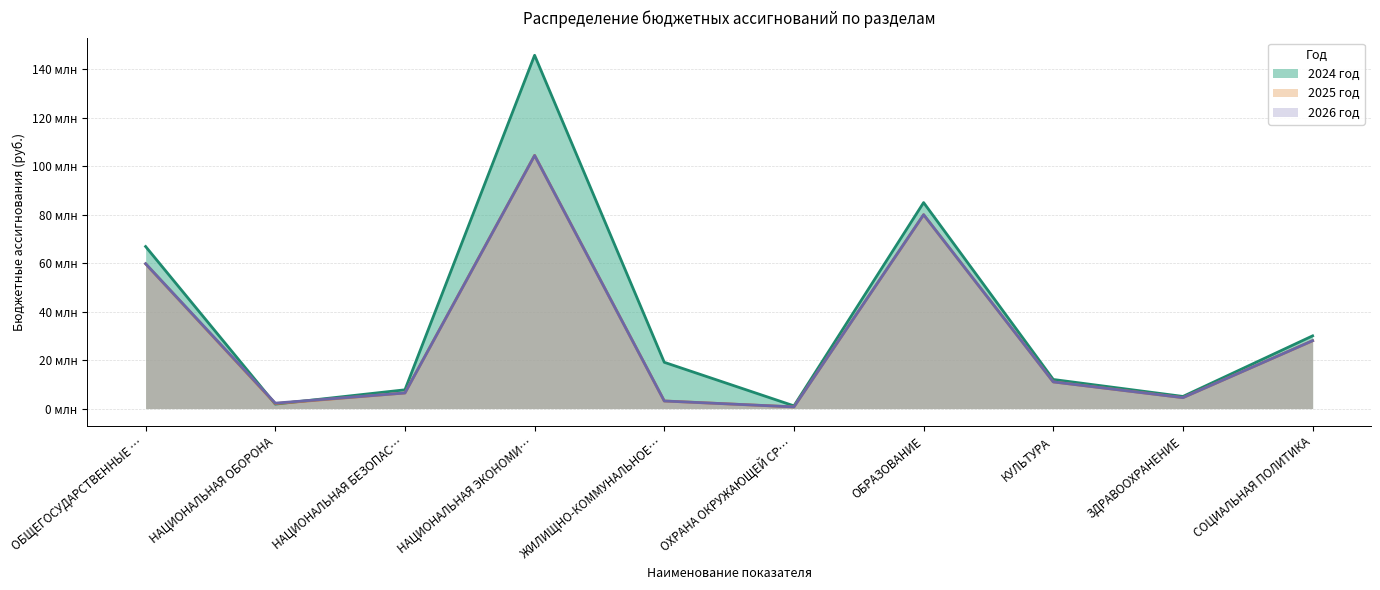

Read the 2025 год value at КУЛЬТУРА.

11.0